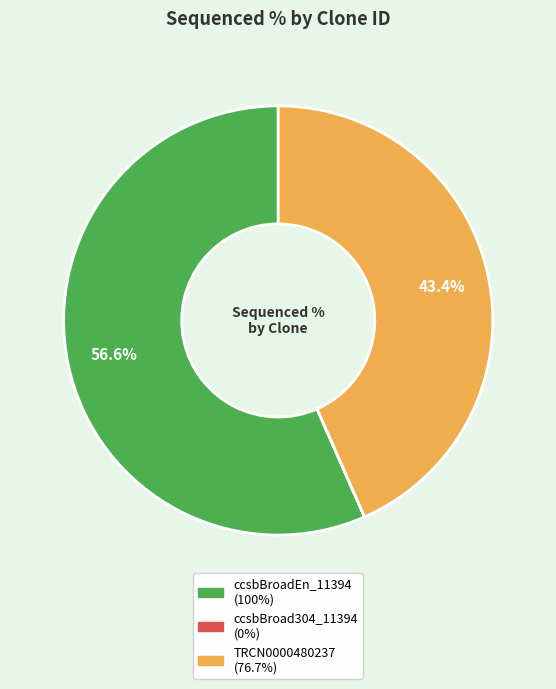

To the nearest percent, what is the average slice percentage?

33%